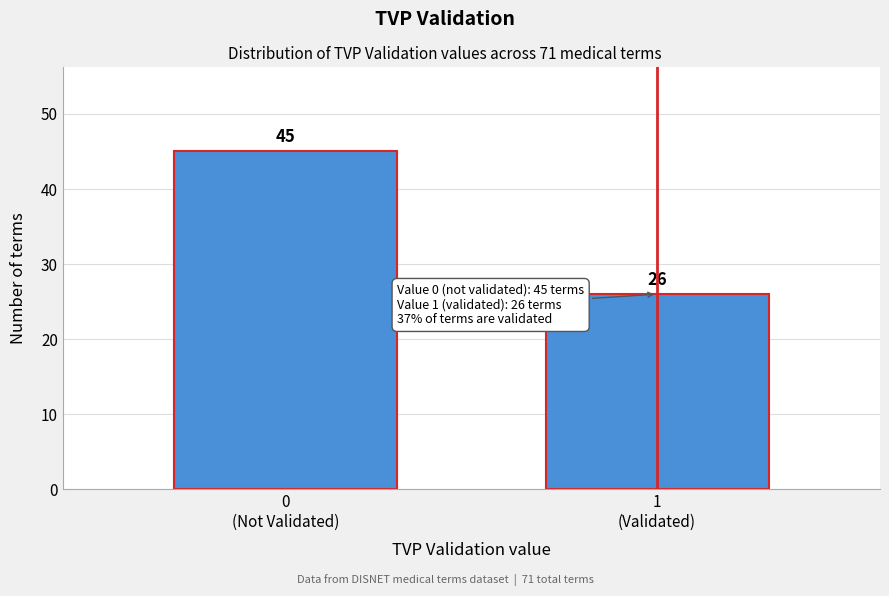

Reading left to right, transcribe all the data shown in this chart.

45	26